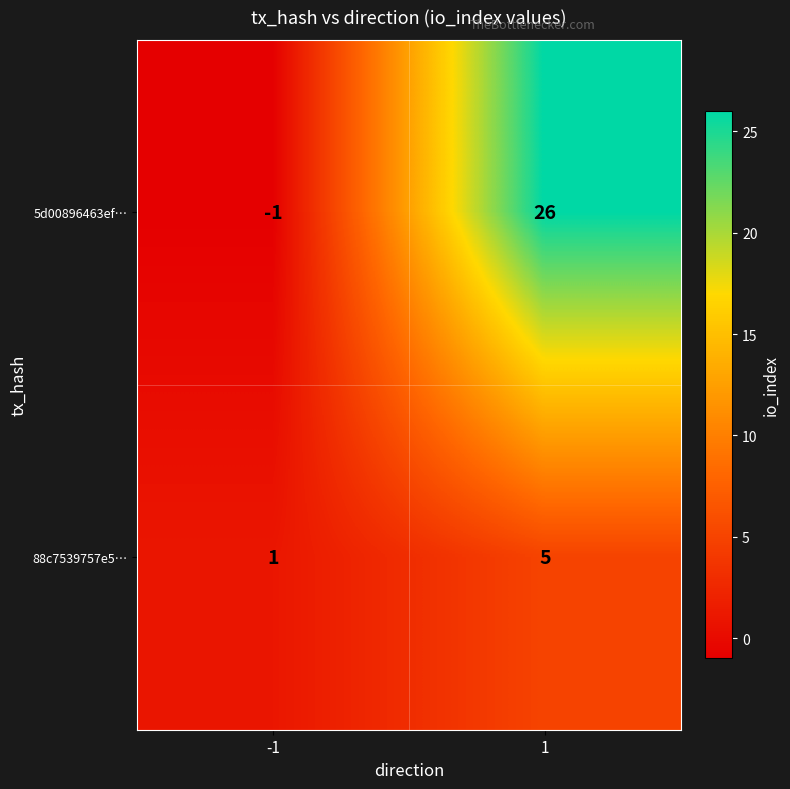

The value of 5d00896463ef… at 1 is 26. True or false?

True